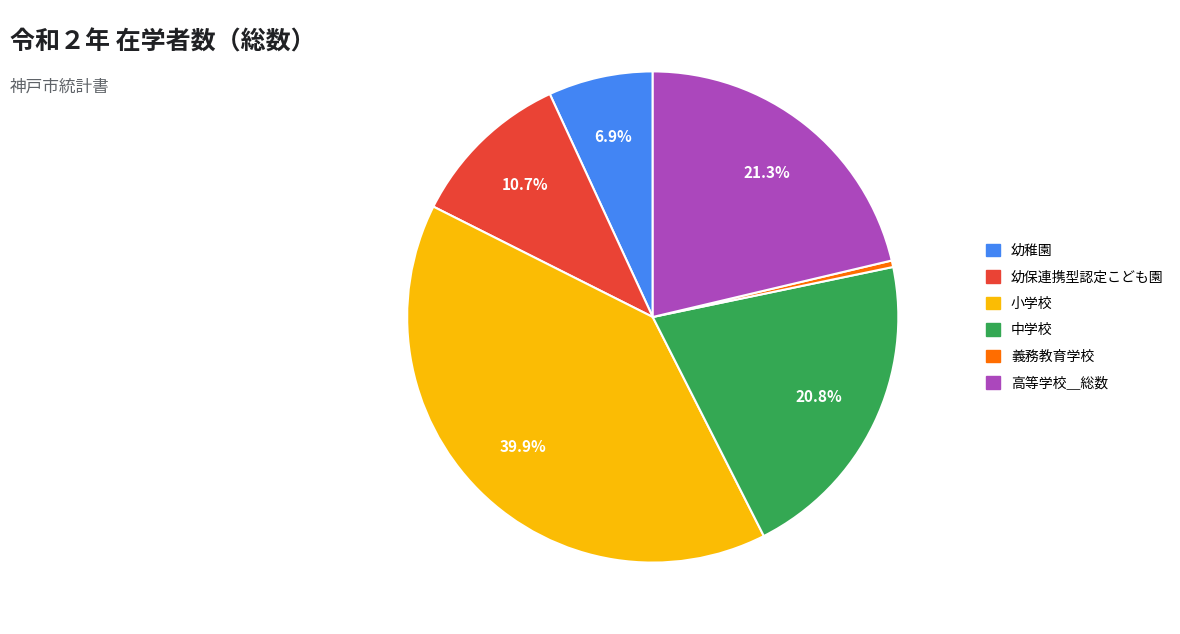

Does 高等学校＿総数 represent more than half of the total?

No